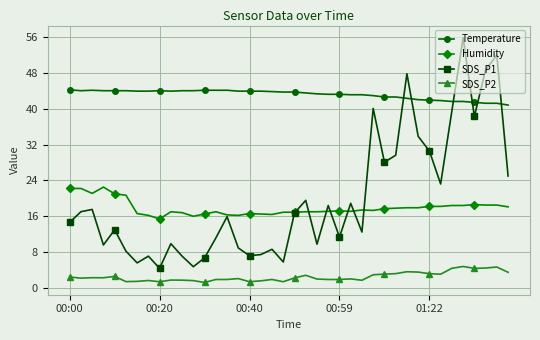

Which series has the widest spread of values?

SDS_P1